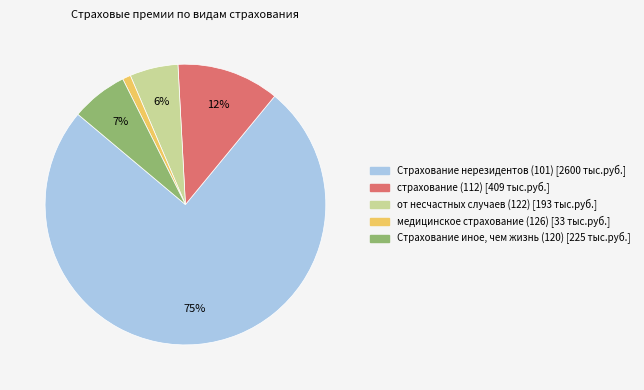

Does any single category account for the majority?

Yes